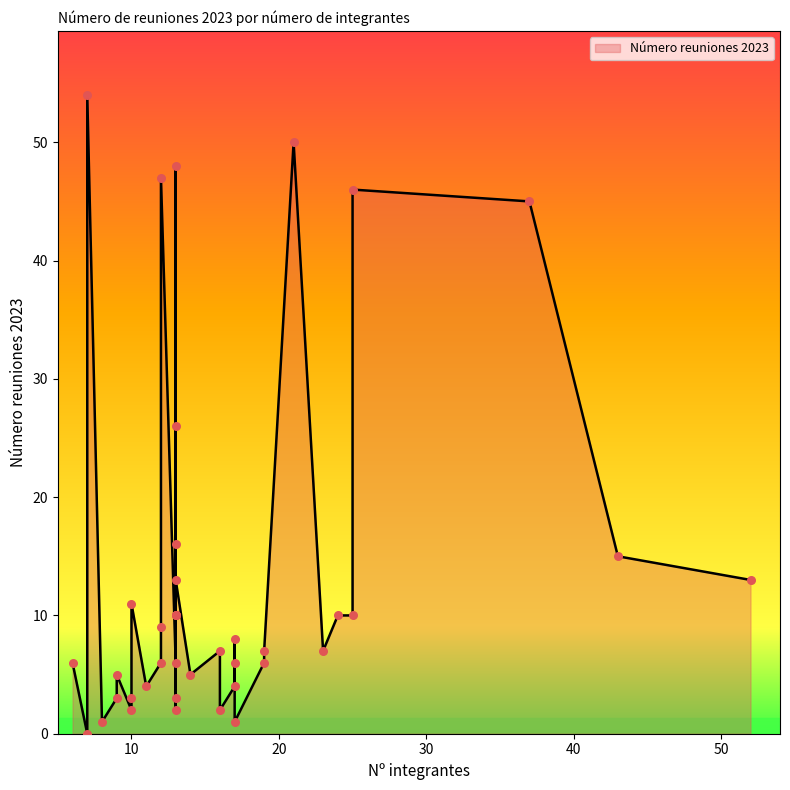

What is the change in value from 43 to 13?

-12